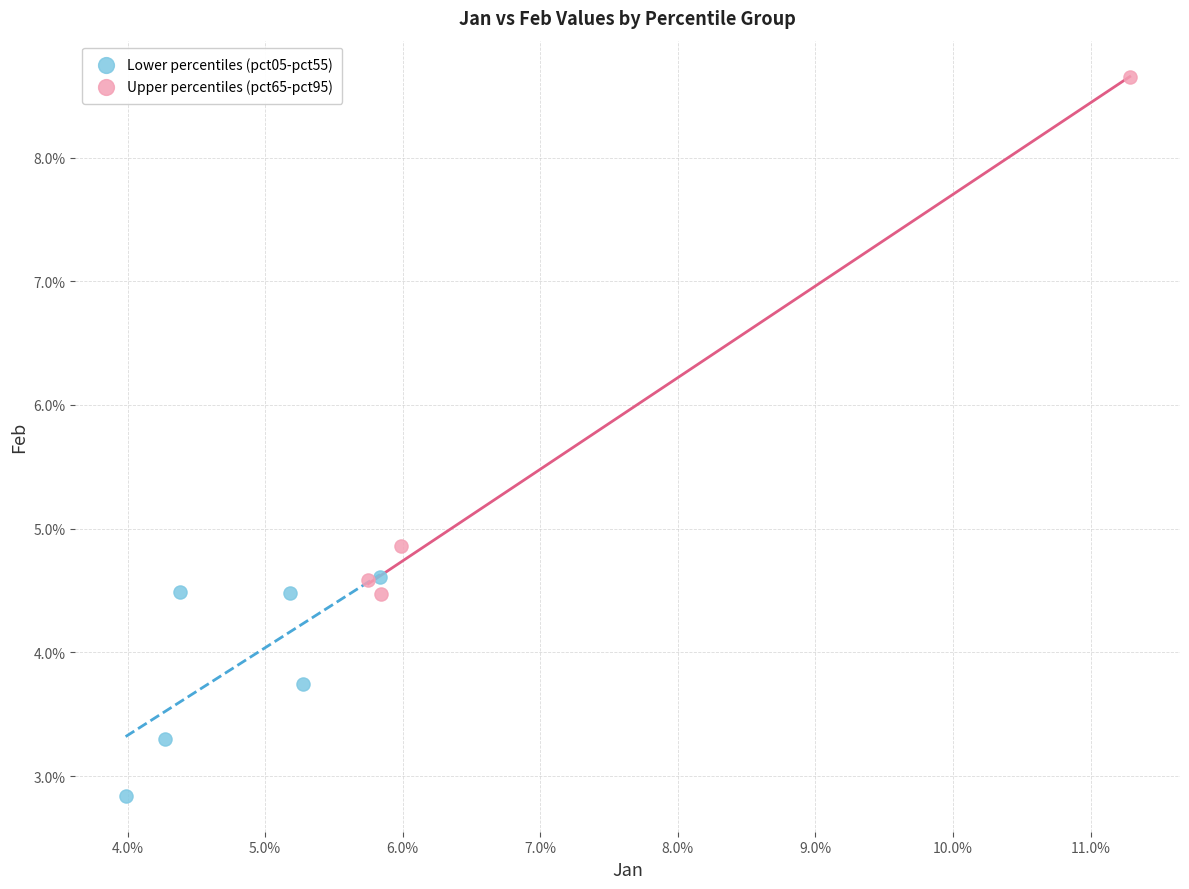

Which series reaches the maximum Y coordinate?

Upper percentiles (pct65-pct95)